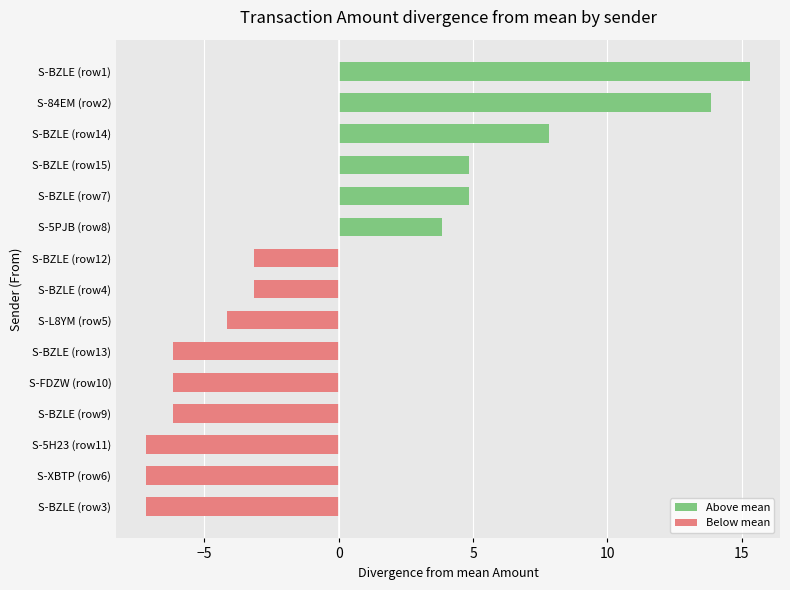

Reading top to bottom, transcribe all the data shown in this chart.

S-BZLE (row1)=15.3	S-84EM (row2)=13.8	S-BZLE (row14)=7.8	S-BZLE (row15)=4.8	S-BZLE (row7)=4.8	S-5PJB (row8)=3.8	S-BZLE (row12)=-3.2	S-BZLE (row4)=-3.2	S-L8YM (row5)=-4.2	S-BZLE (row13)=-6.2	S-FDZW (row10)=-6.2	S-BZLE (row9)=-6.2	S-5H23 (row11)=-7.2	S-XBTP (row6)=-7.2	S-BZLE (row3)=-7.2